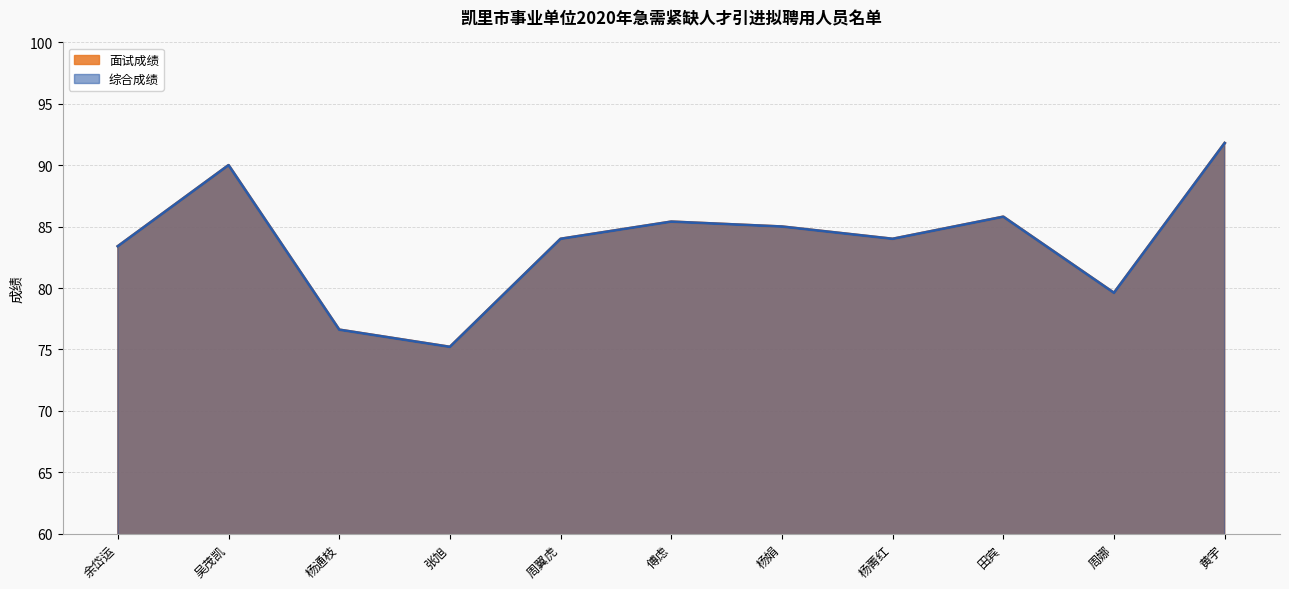

What is the label of the 6th point from the left?

傅虑